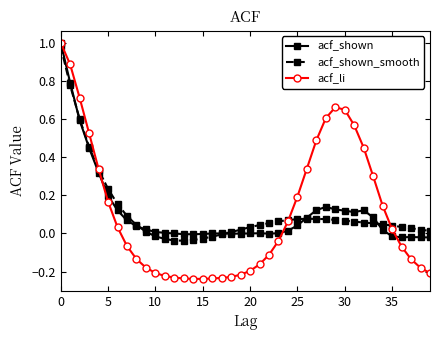

After their last crossing, which series has the higher values: acf_shown_smooth or acf_li?

acf_shown_smooth